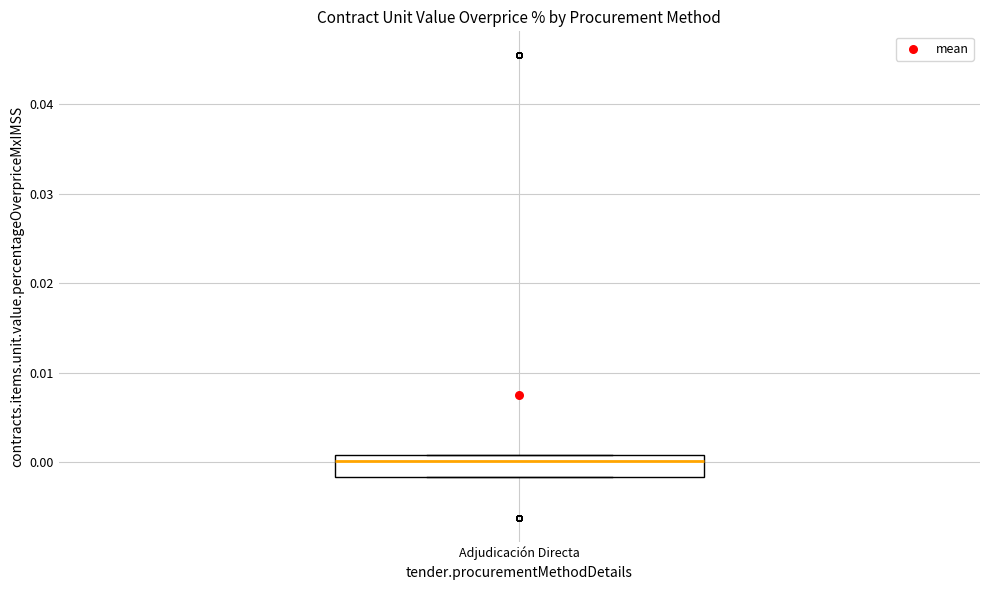

Where is the upper edge of the box for Adjudicación Directa on the y-axis? The values are not printed on the chart, so give them approximately, as read against the axis.

0.001